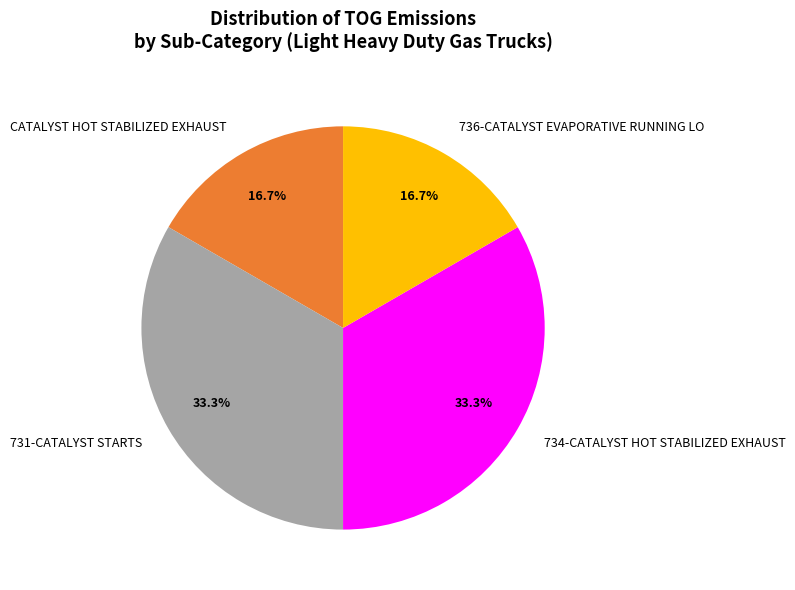

How many slices are in this pie chart?

4